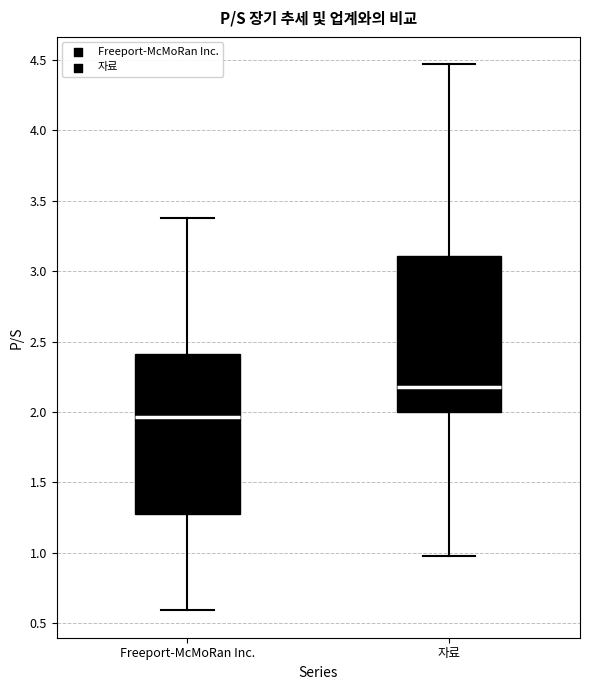

Which box has the lowest median line?

Freeport-McMoRan Inc.